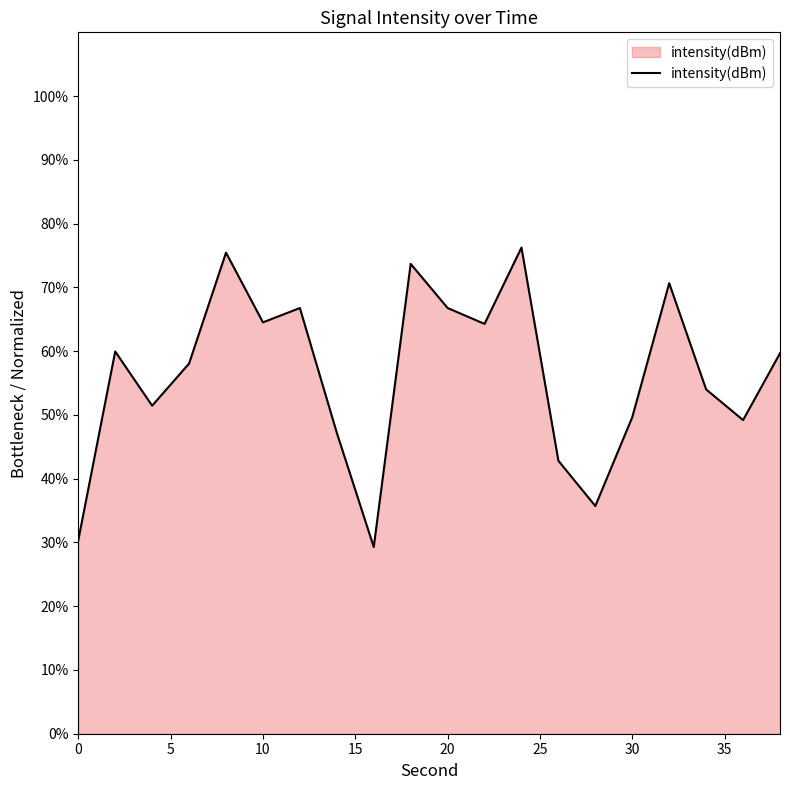

True or false: there are more than 0 points higher than both neighbors.

True